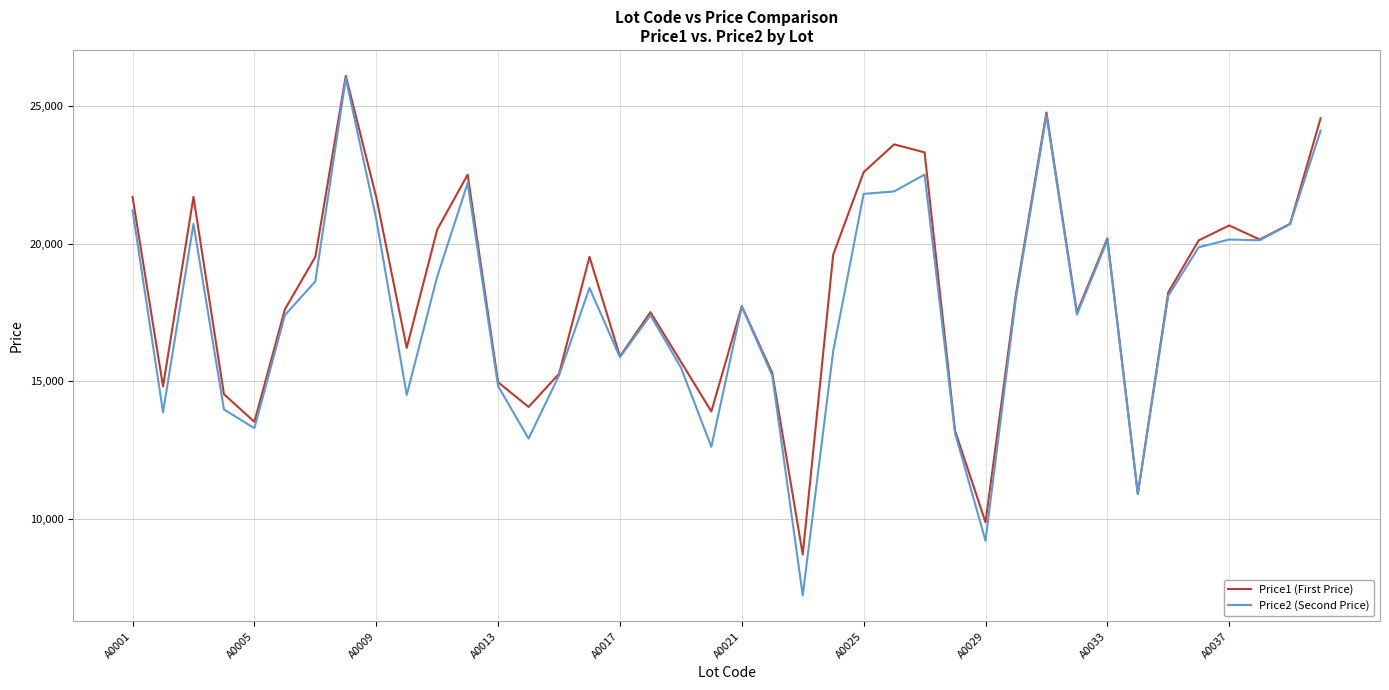

What is the lowest value of the Price2 (Second Price) series?

7211